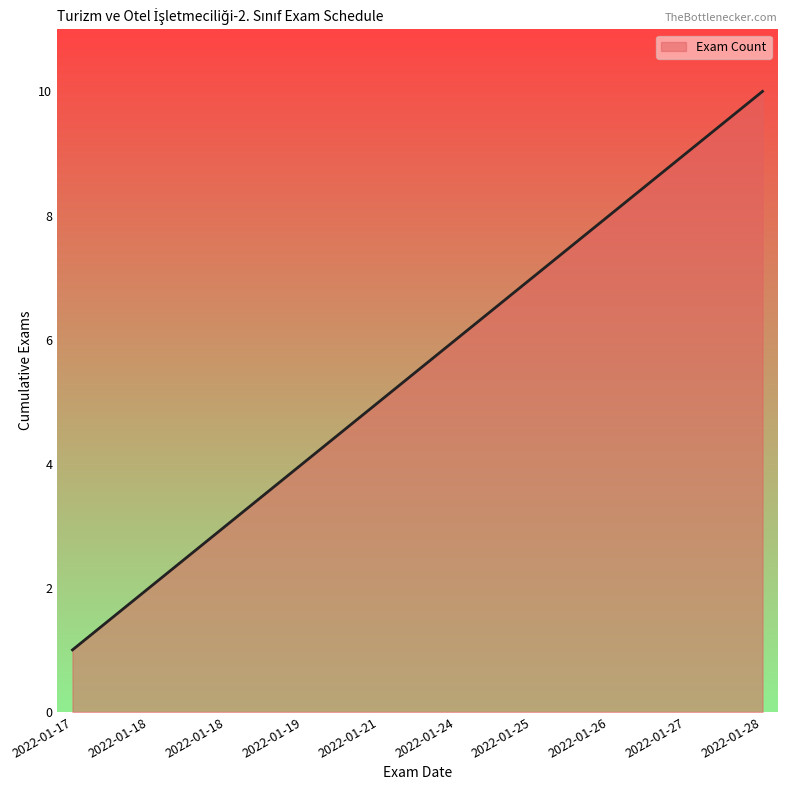

What is the change in value from 2022-01-17 to 2022-01-19?

+3